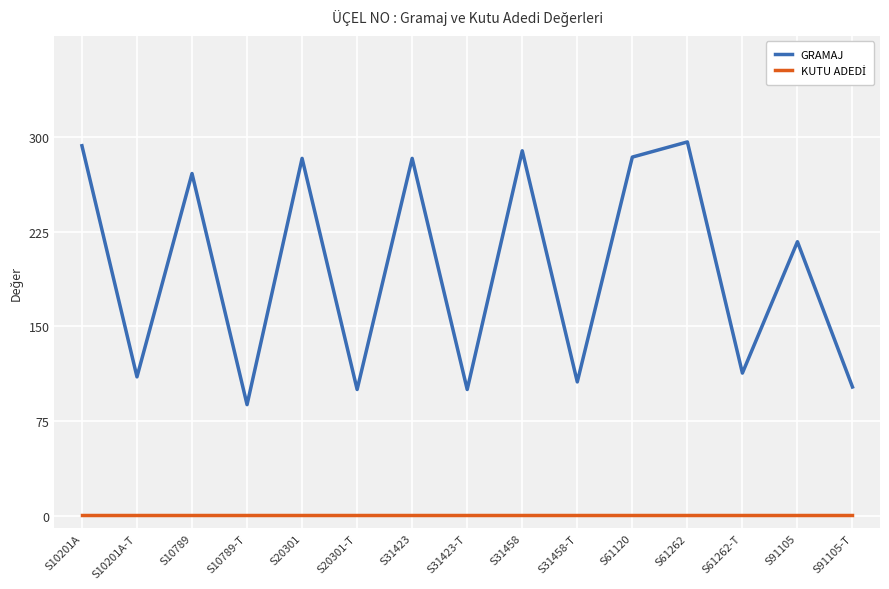

Which series changed the most between S10201A and S20301-T?

GRAMAJ